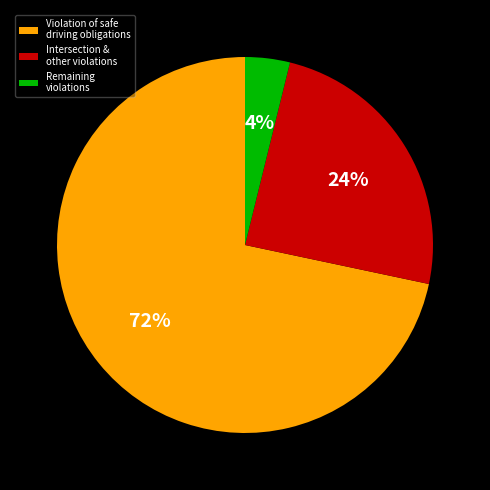

True or false: Violation of safe driving obligations accounts for 86% of the total.

False